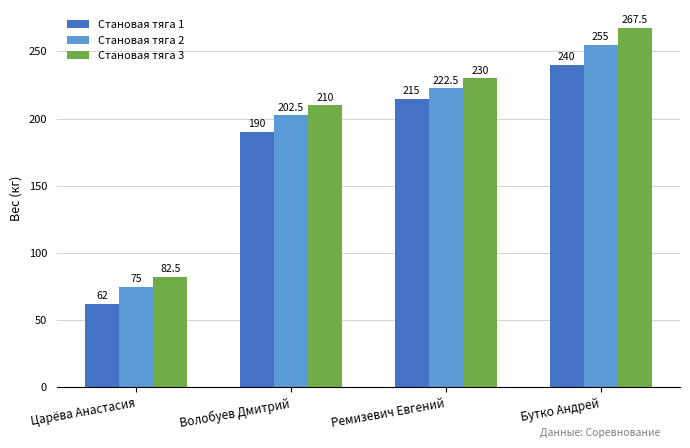

Rank the categories by Становая тяга 2 value from highest to lowest.

Бутко Андрей, Ремизевич Евгений, Волобуев Дмитрий, Царёва Анастасия